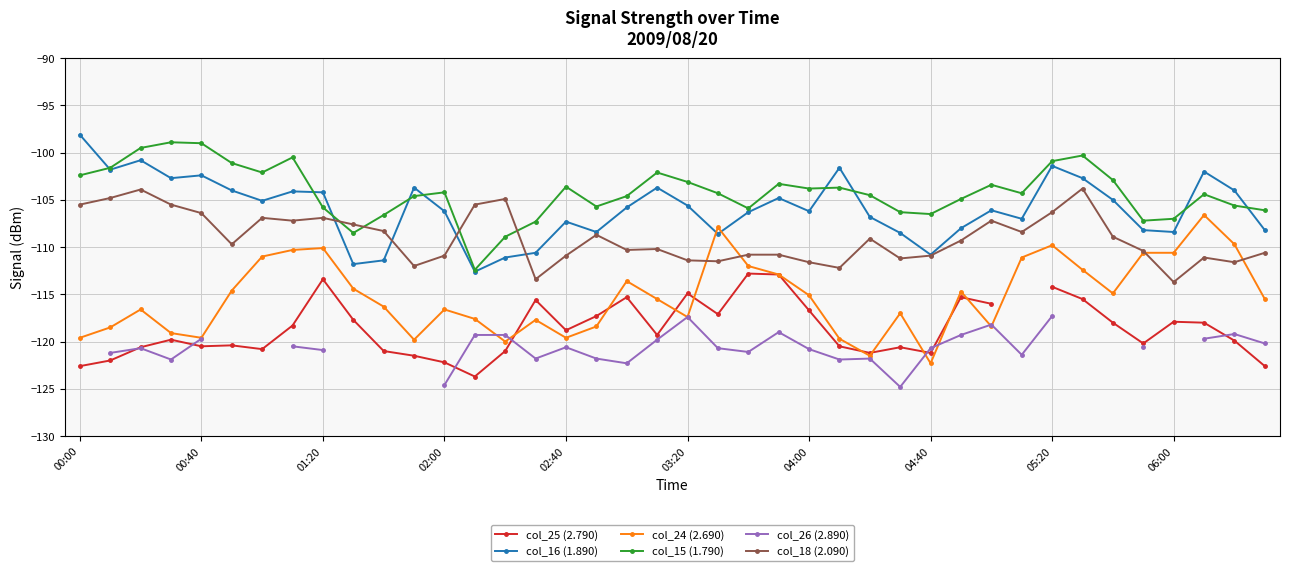

Is it true that col_15 (1.790) equals -104.6 at 11?

True